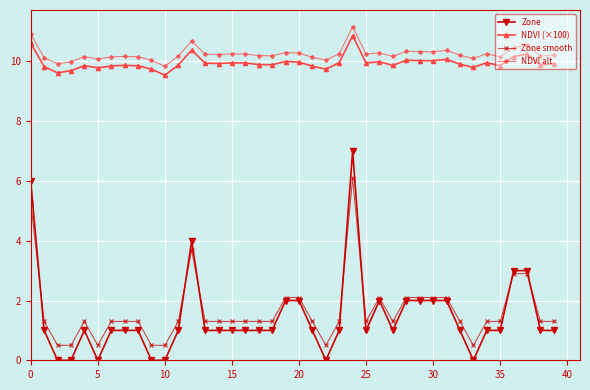

What is the minimum value for NDVI (×100)?

9.5